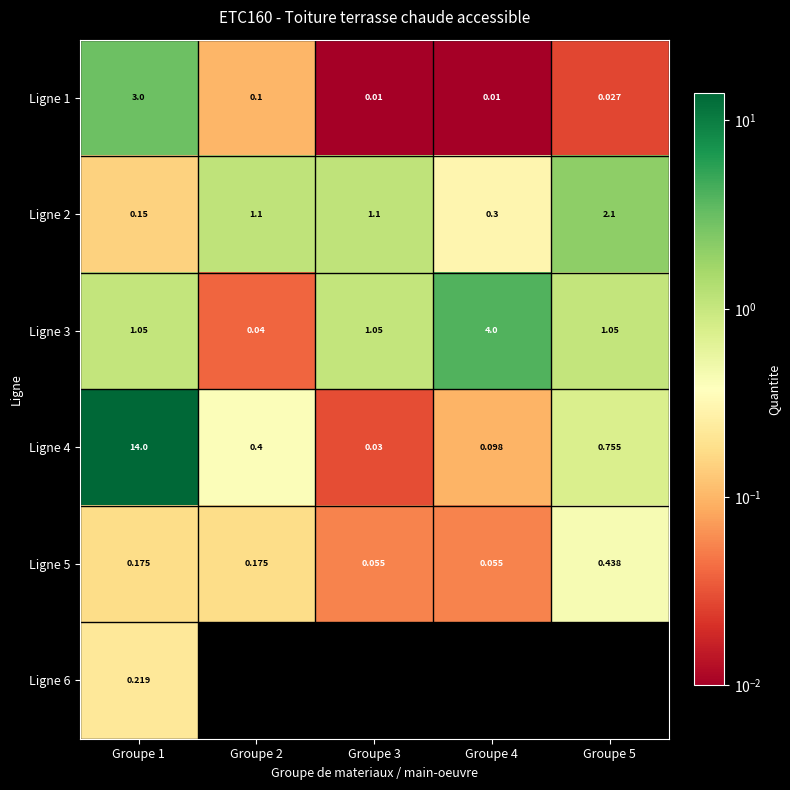

Rank the categories by Ligne 4 value from lowest to highest.

Groupe 3, Groupe 4, Groupe 2, Groupe 5, Groupe 1